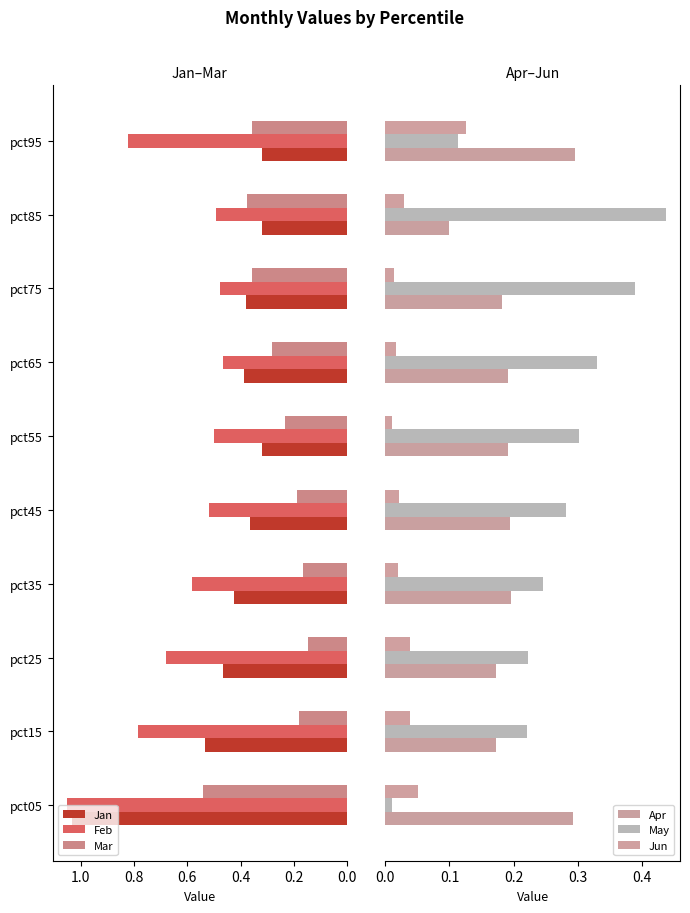

Is the value of Feb at pct25 greater than the value of Mar at pct25?

Yes